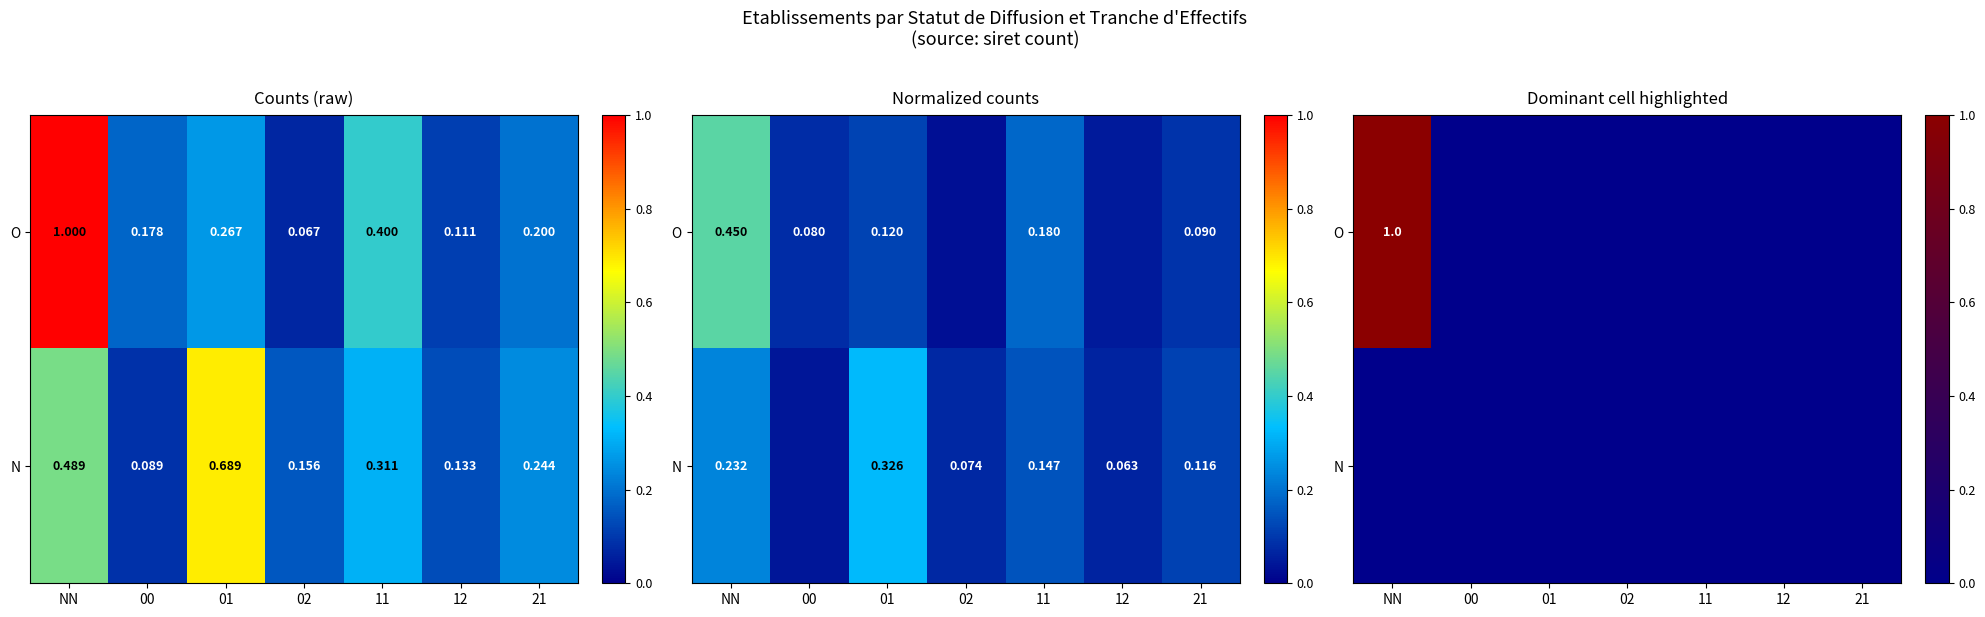

Which series has the largest range (max minus min)?

O